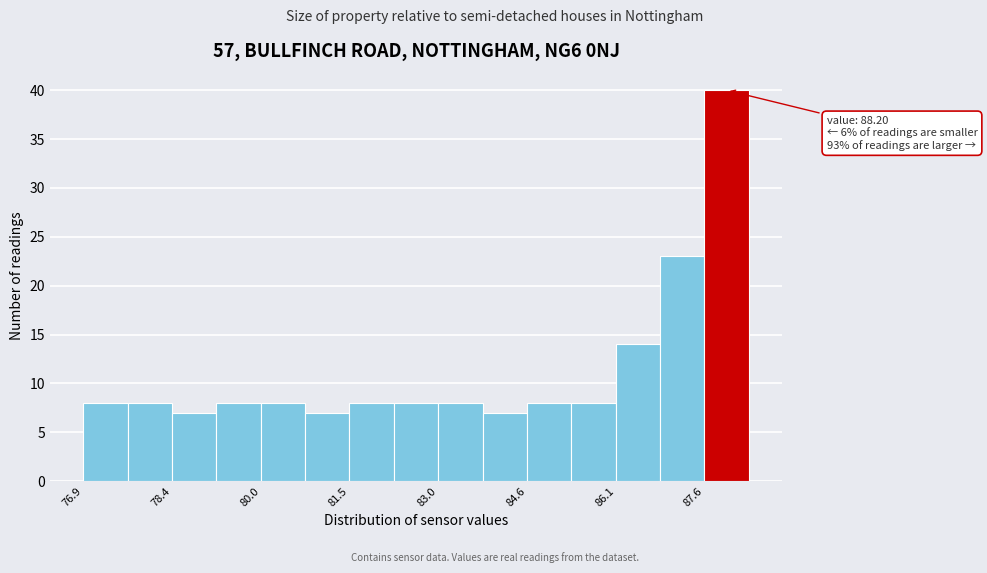

Around what value on the x-axis is the tallest bar? Give the approximate position of its centre, as read against the axis.

88.0